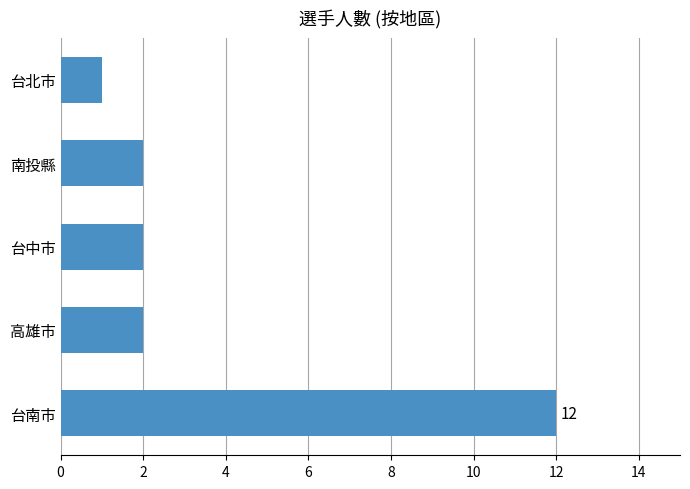

Is it true that the value at 南投縣 is 2?

True